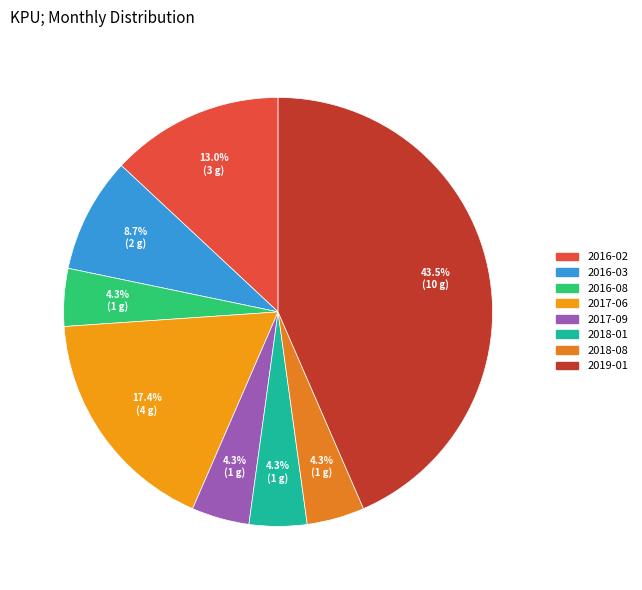

To the nearest percent, what is the difference between the largest and smallest slice percentages?

39%